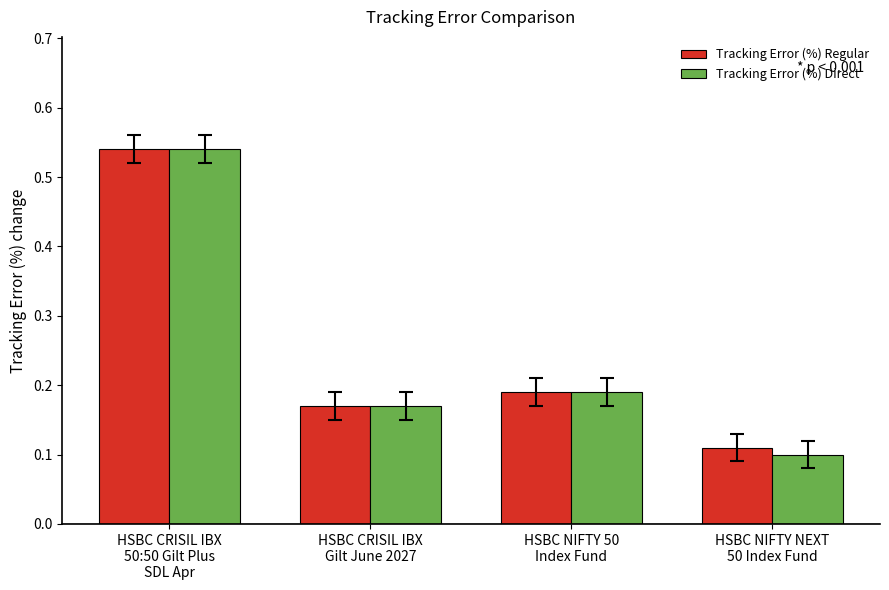

What is the sum of the Tracking Error (%) Regular values at HSBC NIFTY NEXT
50 Index Fund and HSBC CRISIL IBX
Gilt June 2027?

0.3